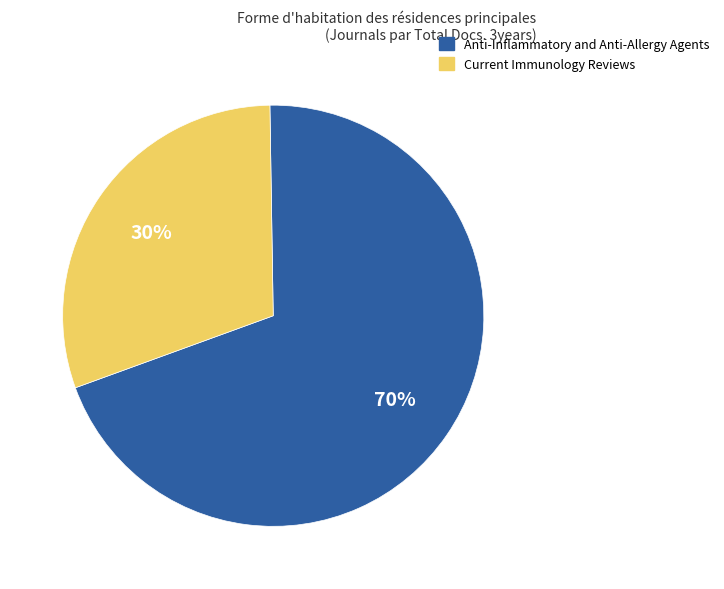

To the nearest percent, what is the average slice percentage?

50%